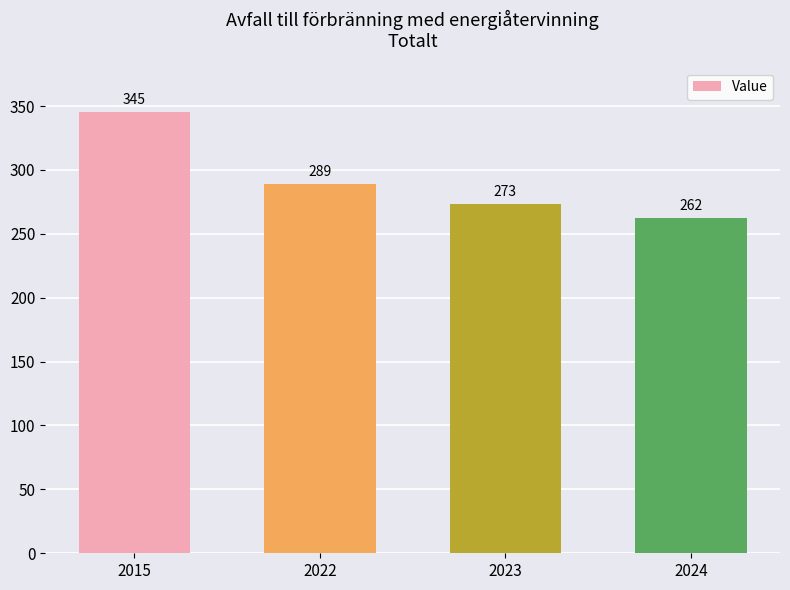

Read the value at 2015.

345